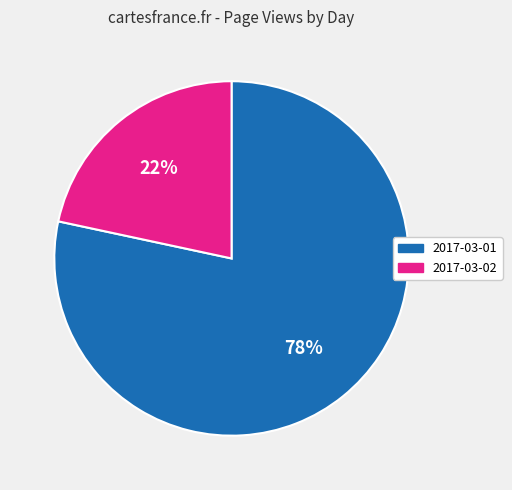

True or false: 2017-03-01 accounts for 64% of the total.

False